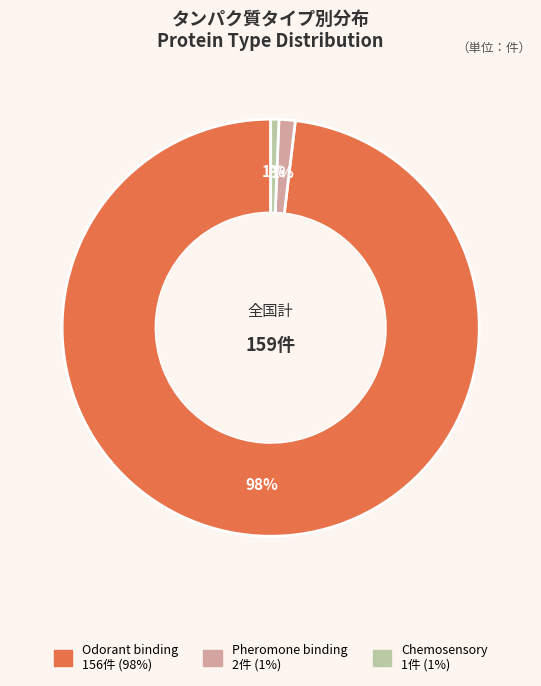

What percentage is the Odorant binding slice, to the nearest percent?

98%